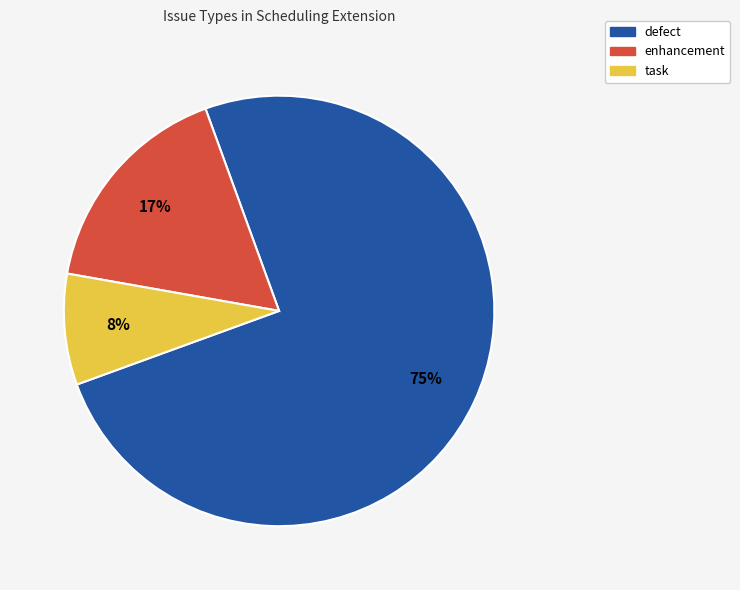

Count the number of slices in the pie.

3